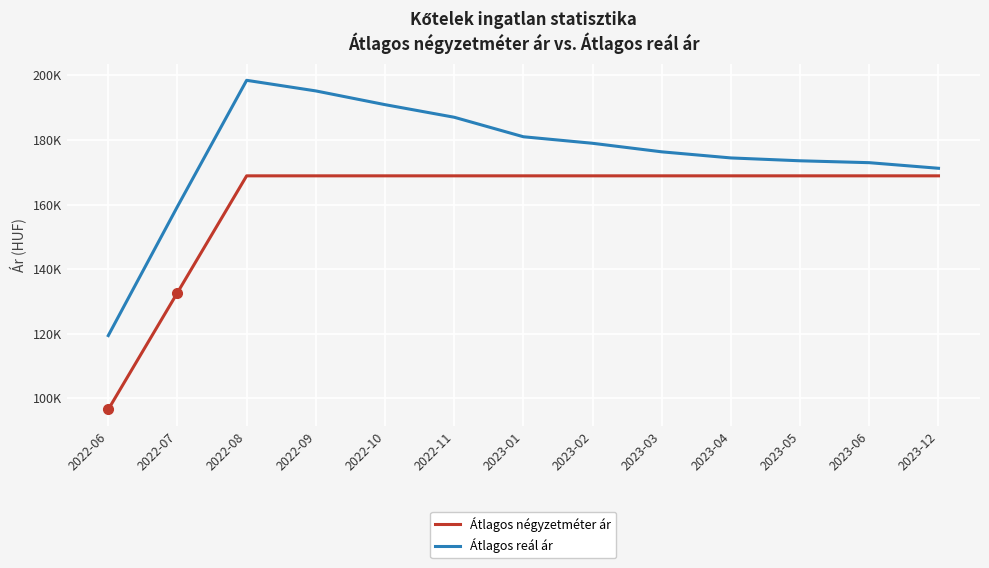

Rank the series by their maximum value, from lowest to highest.

Átlagos négyzetméter ár, Átlagos reál ár